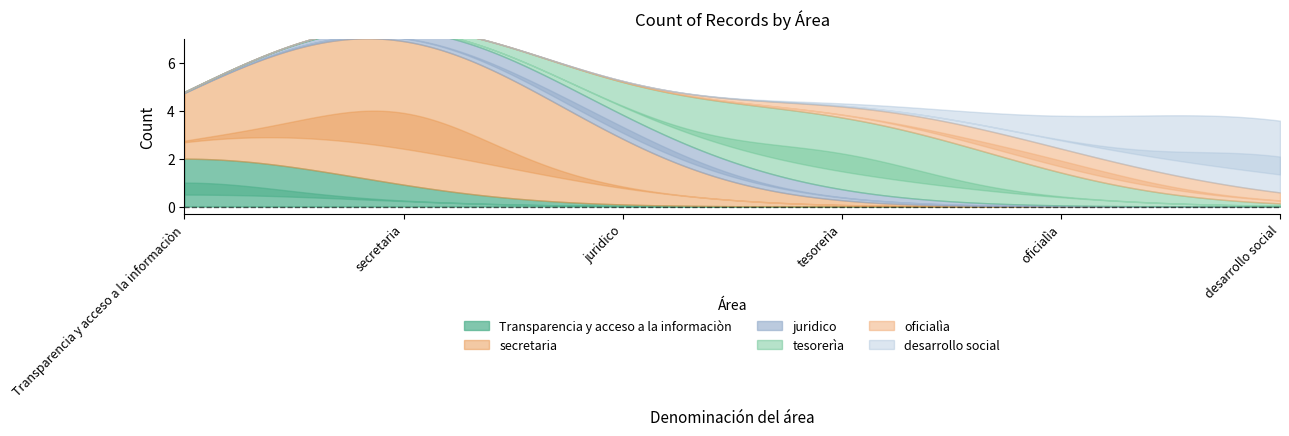

Which has a higher value, secretaria or Transparencia y acceso a la informaciòn?

secretaria